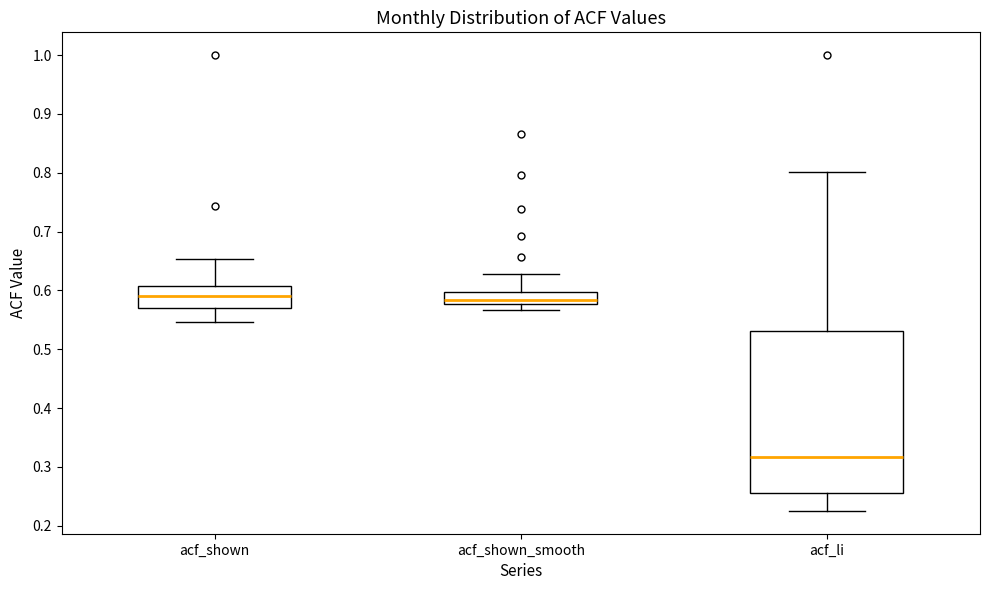

Reading left to right, read every box against the y-axis: the position of its median line, the range the box covers, and the ends of its whiskers. The values are not printed on the chart, so give them approximately, as read against the axis.

acf_shown: median 0.59, box 0.57 to 0.61, whiskers 0.55 to 0.65
acf_shown_smooth: median 0.58 (just above the box's lower edge), box 0.58 to 0.60, whiskers 0.57 to 0.63
acf_li: median 0.32, box 0.26 to 0.53, whiskers 0.23 to 0.80